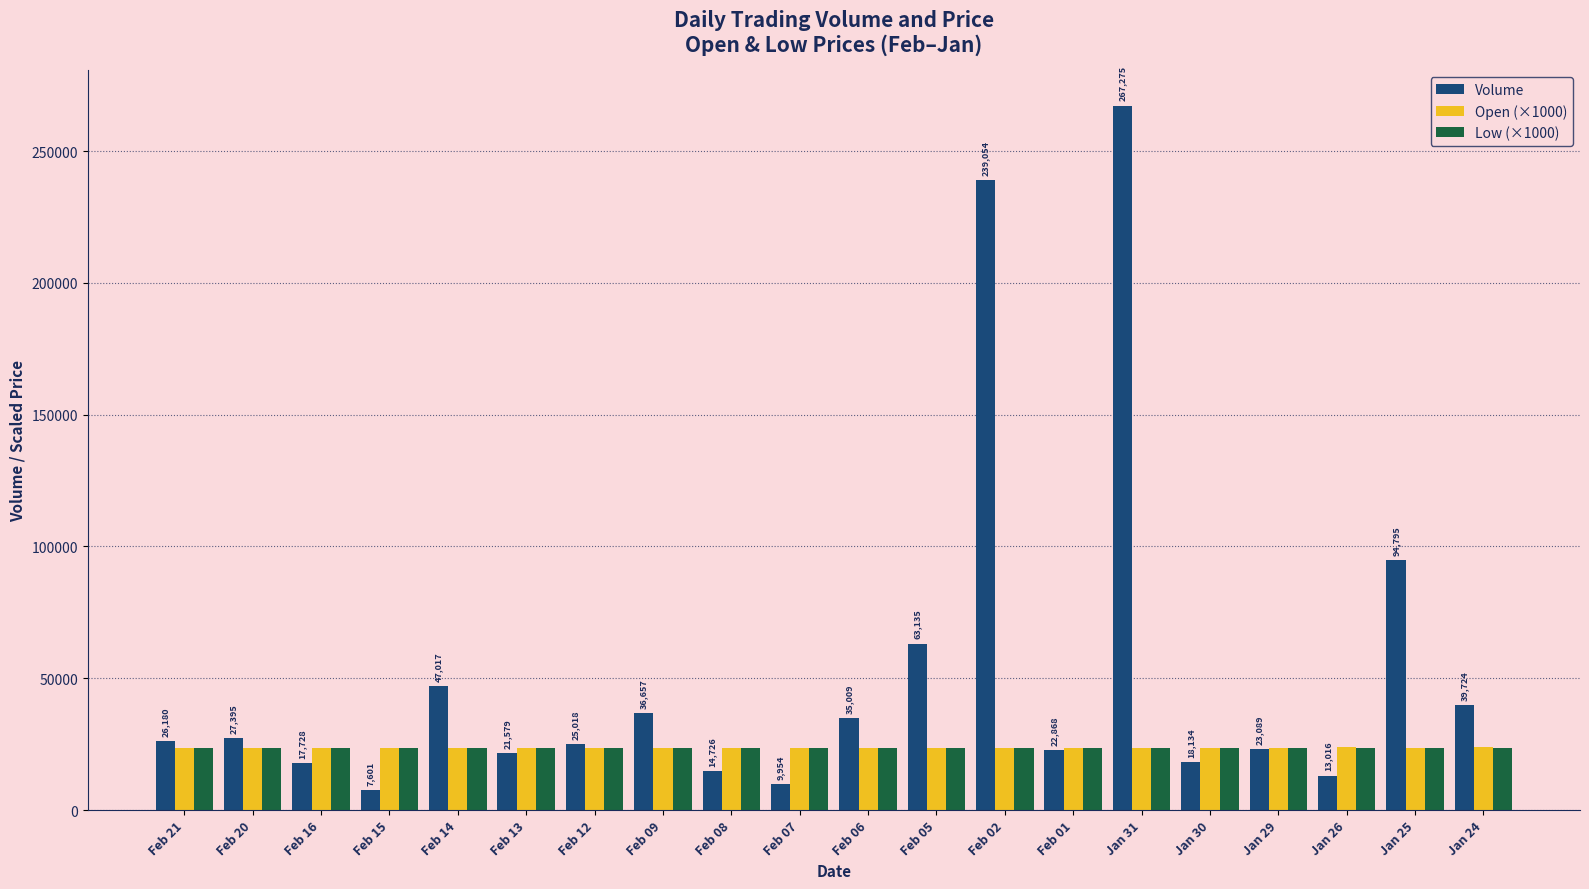

What is the value of the Low (×1000) bar at the 1st from the left?

23680